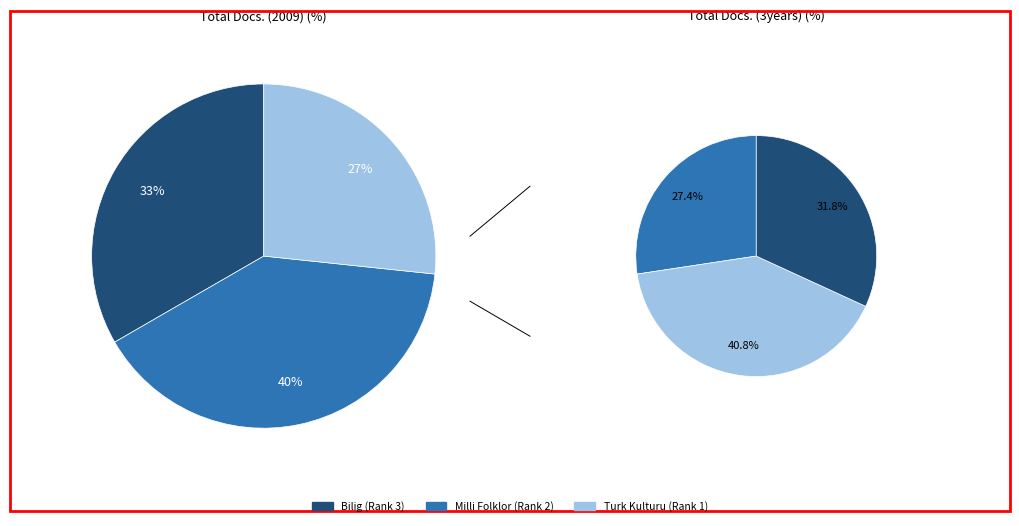

To the nearest percent, what is the average slice percentage?

33%